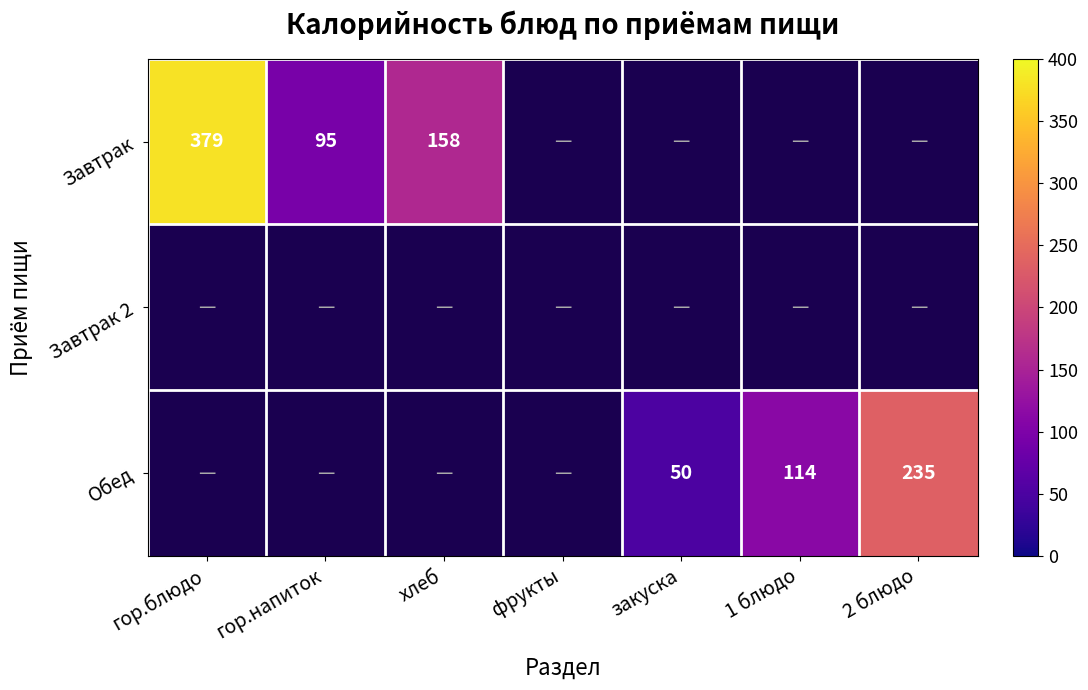

Is it true that Завтрак equals 158 at хлеб?

True